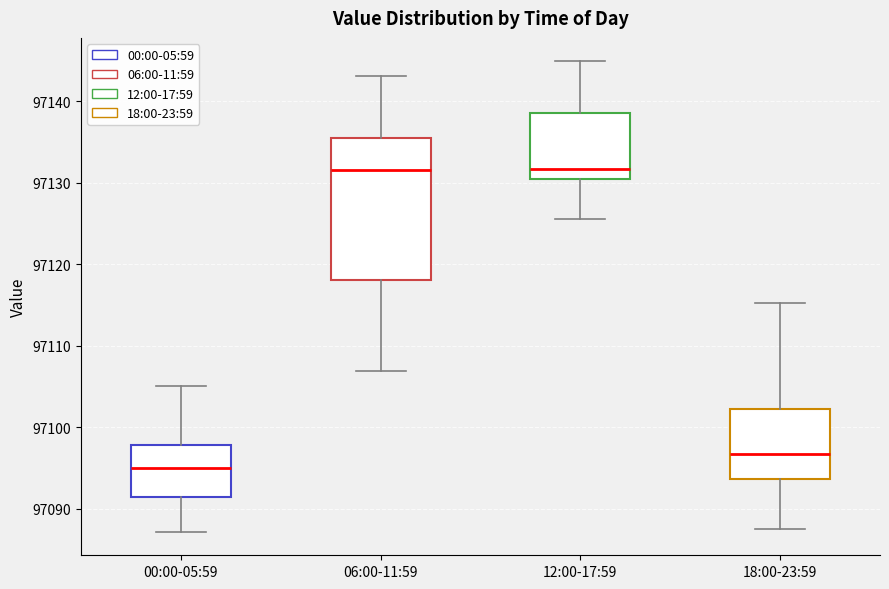

Which box is the tallest, from its lower edge to its upper edge?

06:00-11:59